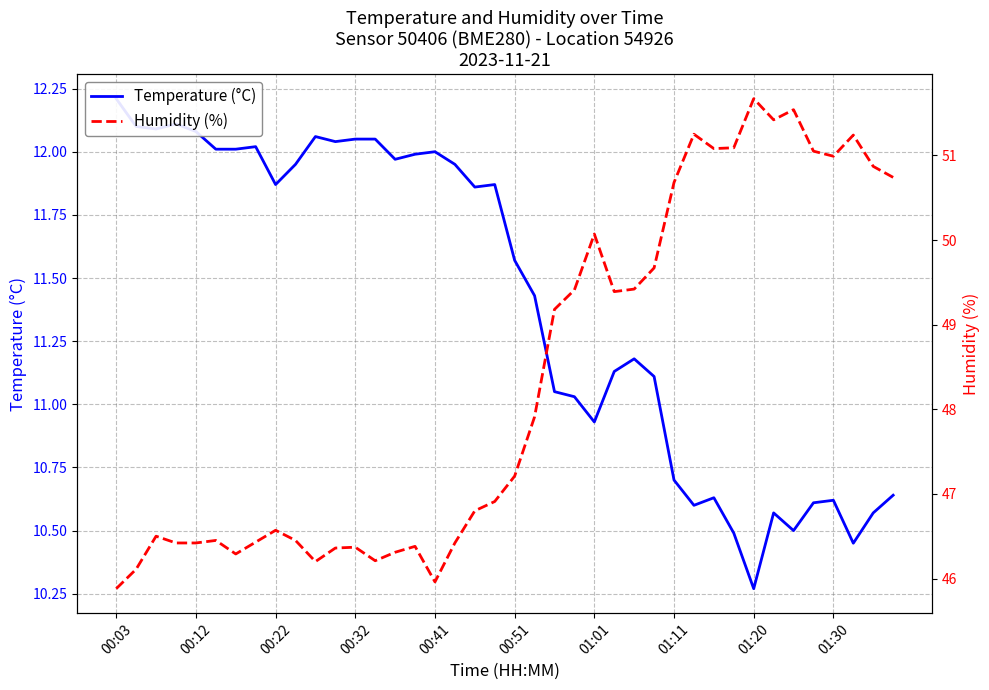

What is the total value across all series at 15?

58.4